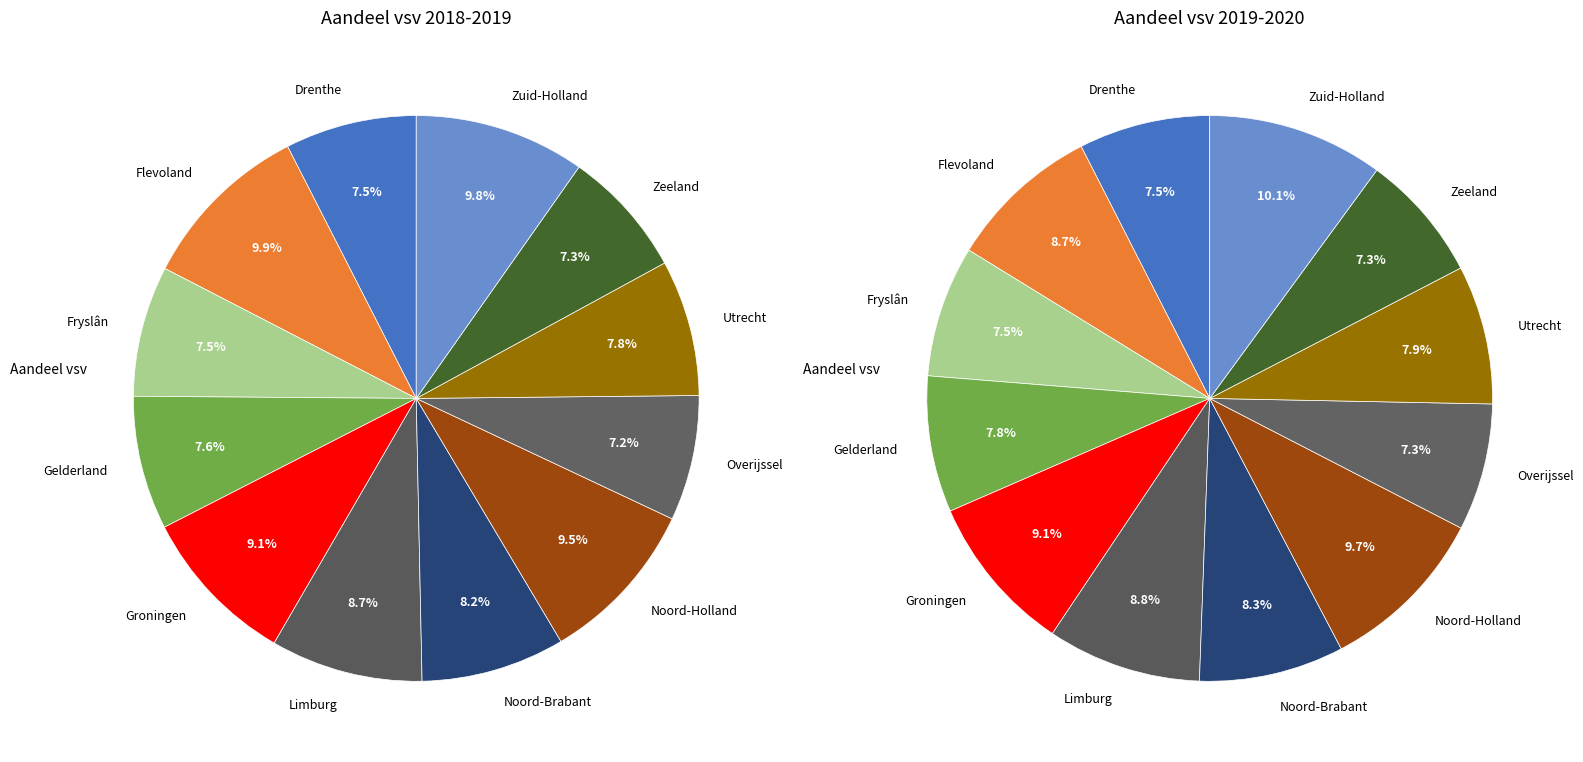

Is it true that 2 is 1% of the pie?

False